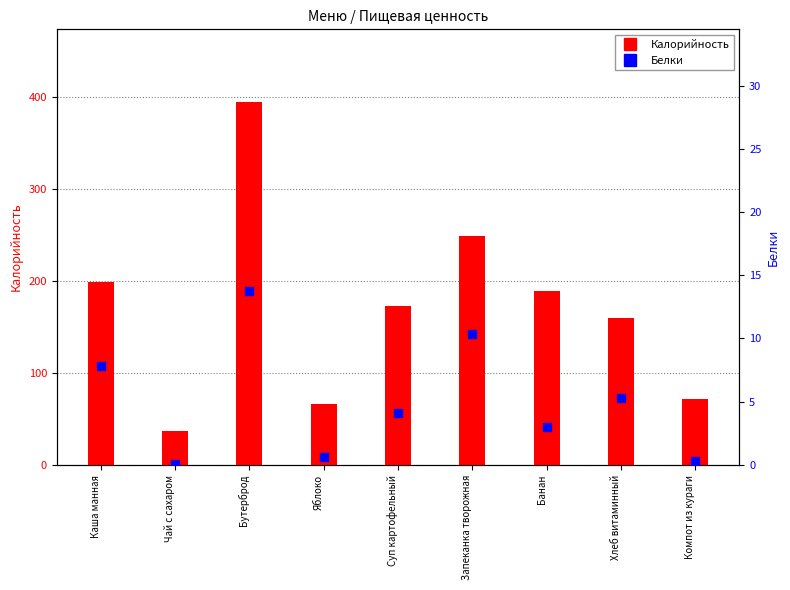

At how many categories does at least one series exceed 207?

2